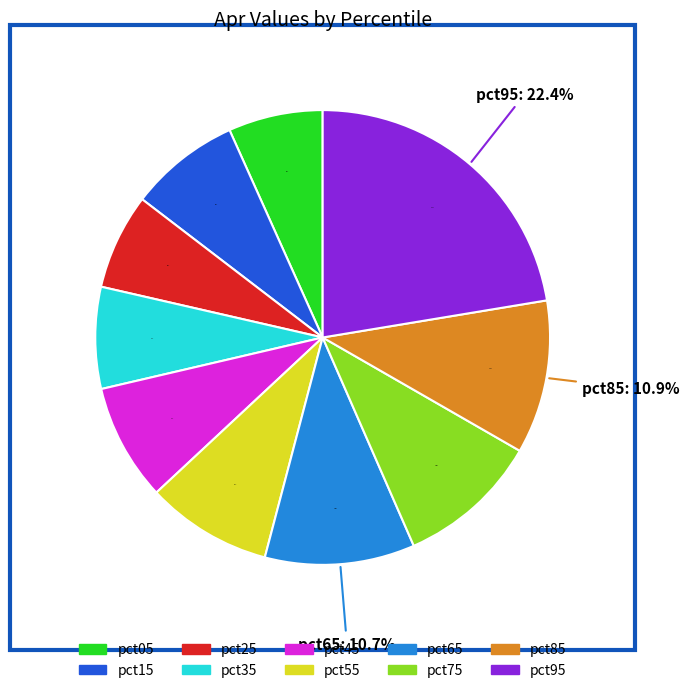

What is the change in value from pct45 to pct95?

+0.4